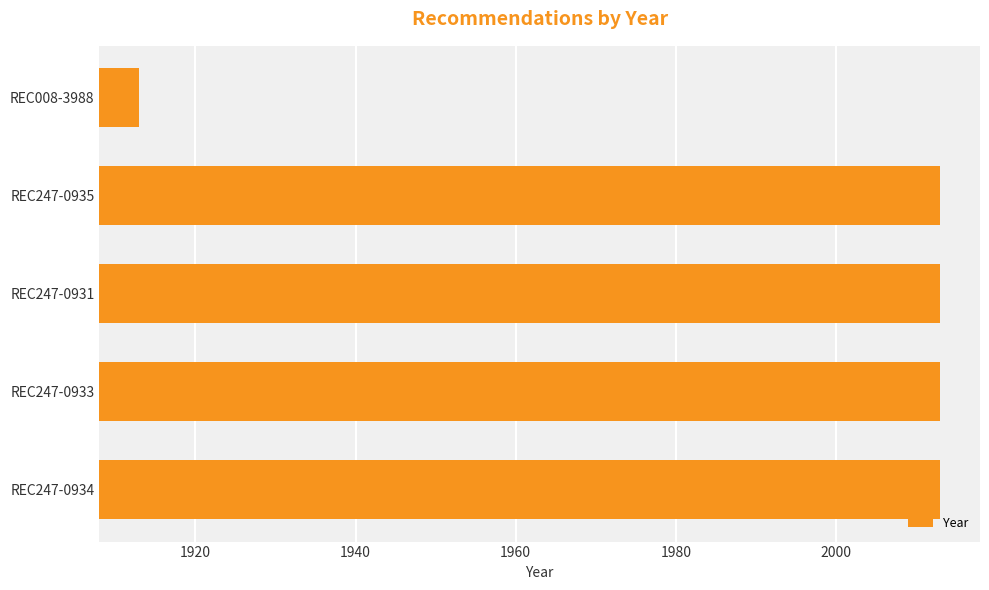

What is the difference between the second highest and minimum values?

100